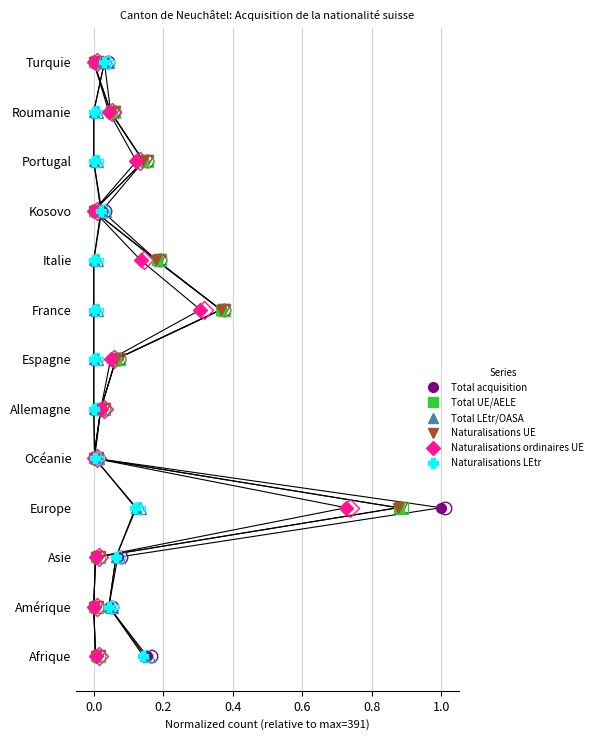

How many lines are shown in the chart?

6